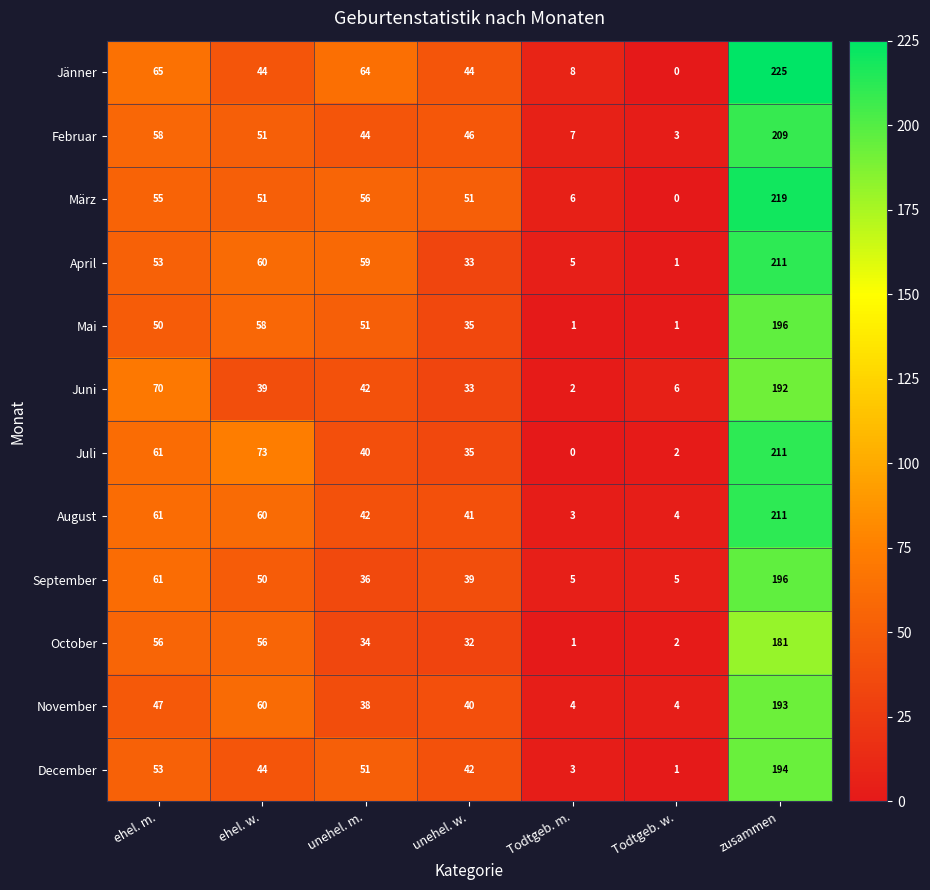

What is the sum of all December values?

388